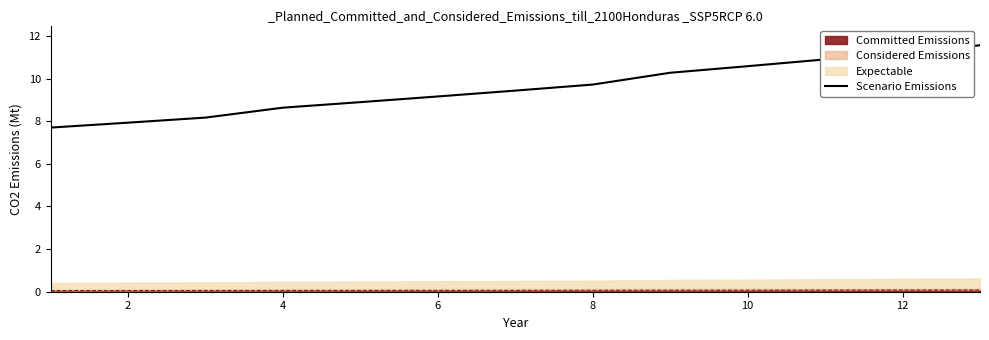

The chart shows a value of 15.3 at 8. True or false?

False